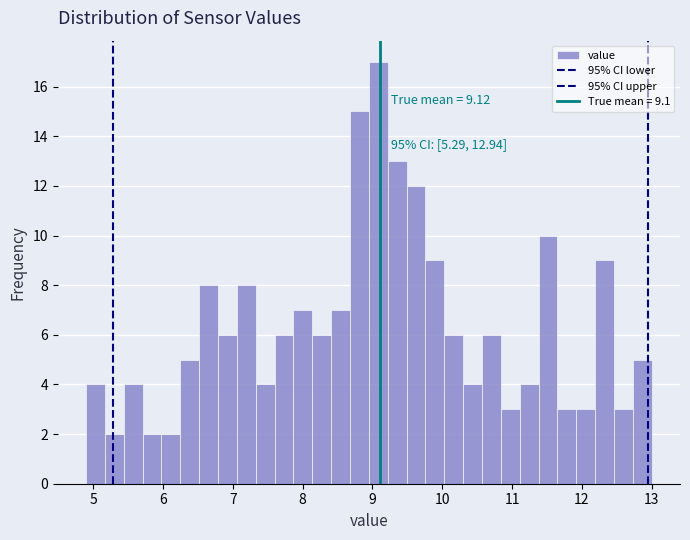

Around what value on the x-axis is the tallest bar? Give the approximate position of its centre, as read against the axis.

9.1